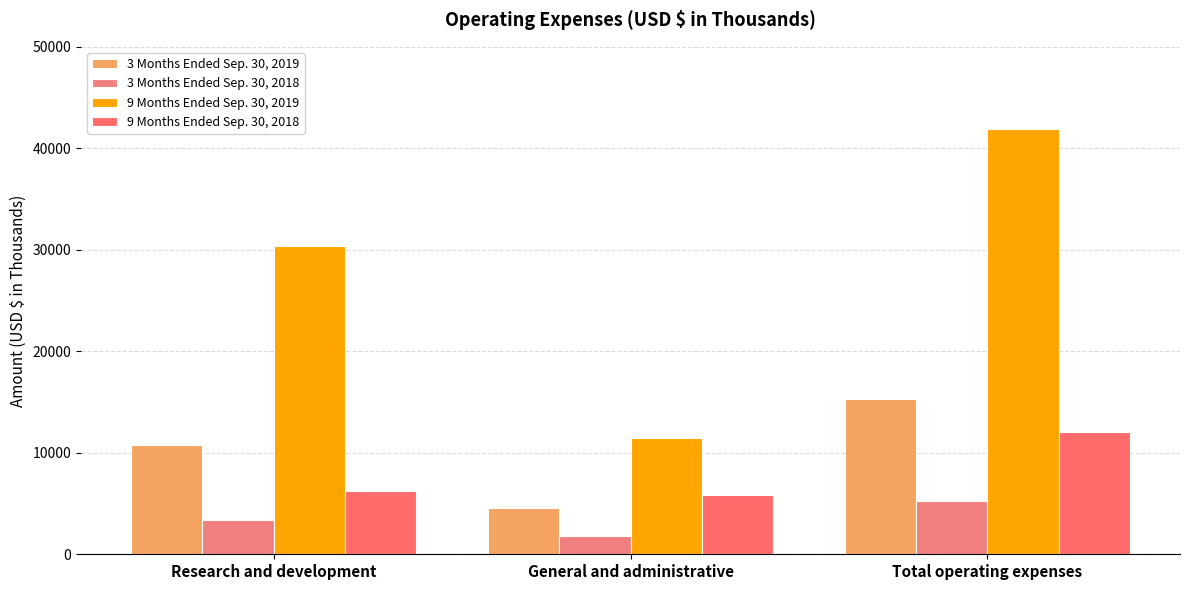

What is the sum of all 9 Months Ended Sep. 30, 2019 values?

83736